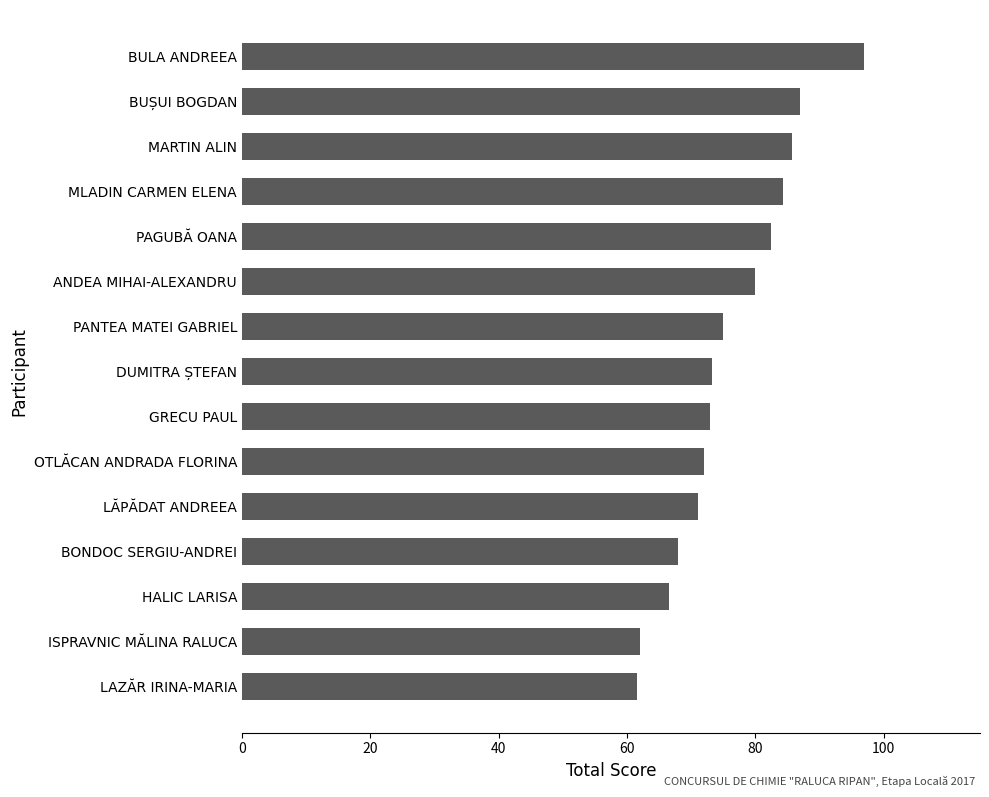

What is the average value?

75.9